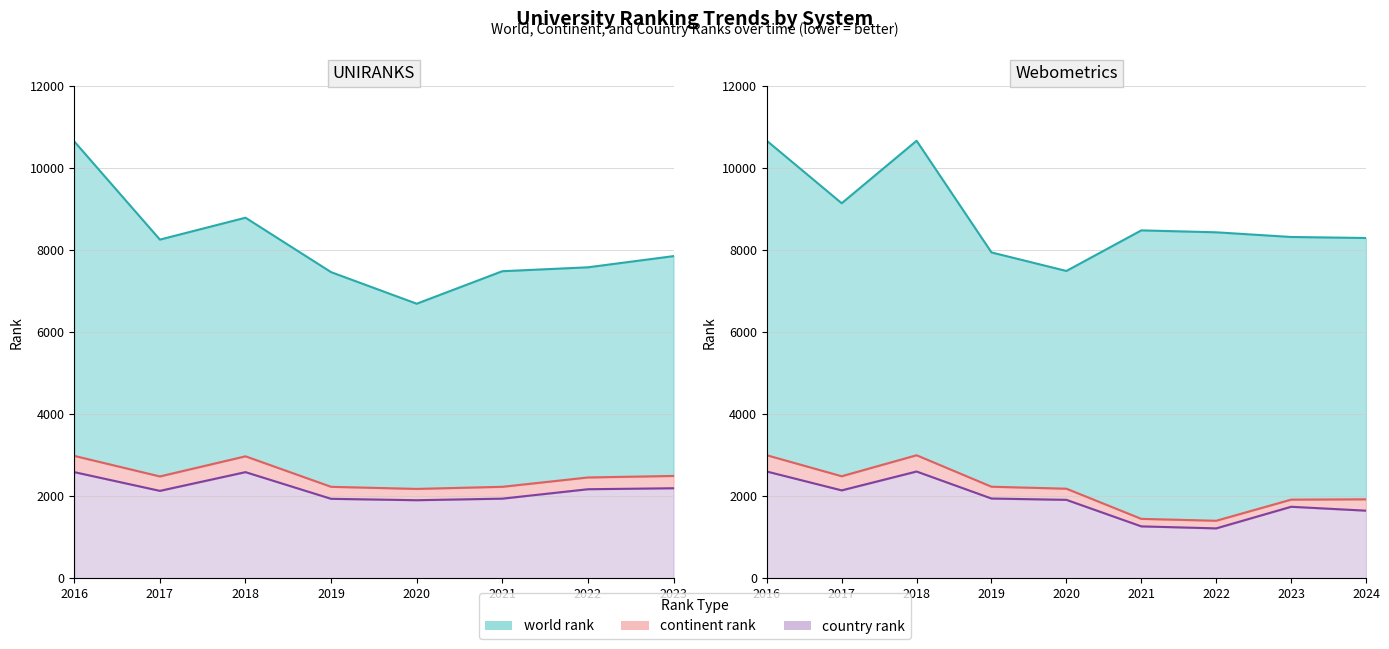

Reading left to right, transcribe all the data shown in this chart.

world rank: 0=10654	1=8260	2=8794	3=7466	4=6696	5=7489	6=7584	7=7857	8=10671	9=9147	10=10671	11=7947	12=7495	13=8485	14=8438	15=8324	16=8299
continent rank: 0=2984	1=2483	2=2974	3=2230	4=2179	5=2230	6=2458	7=2495	8=3000	9=2488	10=3000	11=2232	12=2184	13=1448	14=1402	15=1917	16=1925
country rank: 0=2588	1=2131	2=2588	3=1937	4=1903	5=1941	6=2171	7=2195	8=2603	9=2143	10=2603	11=1944	12=1912	13=1265	14=1216	15=1743	16=1648